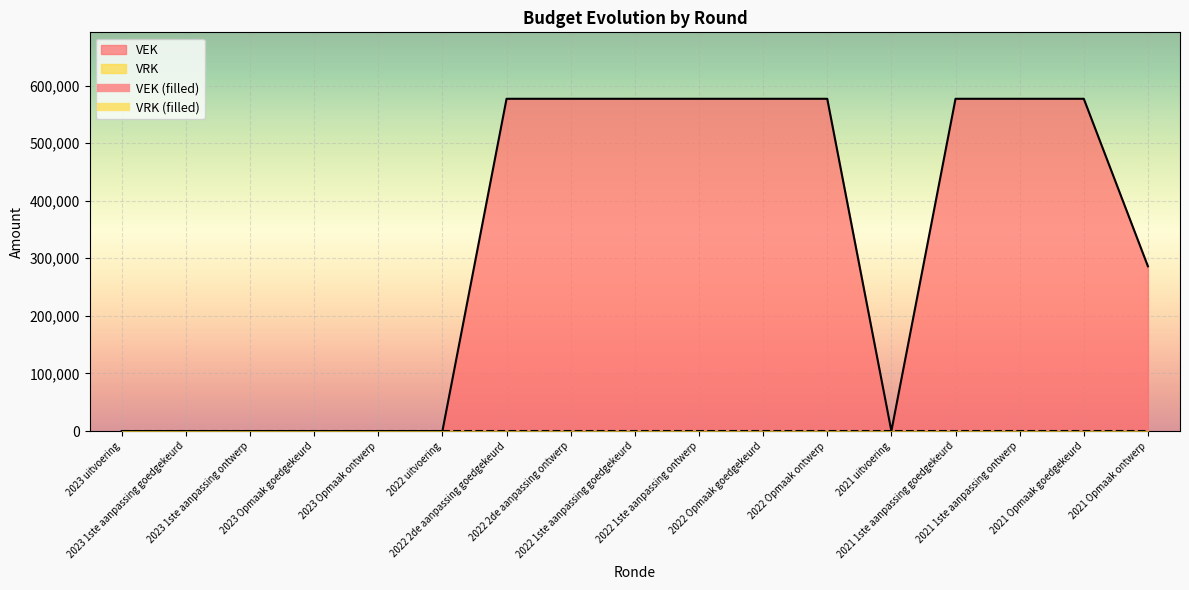

What is the label of the 11th point from the left?

2022 Opmaak goedgekeurd